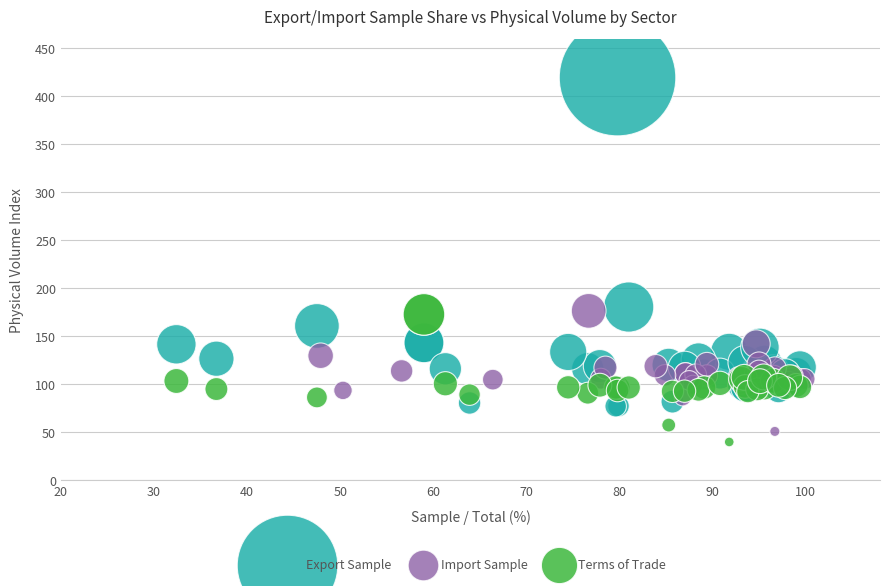

What are all the series names shown in the legend?

Export Sample, Import Sample, Terms of Trade